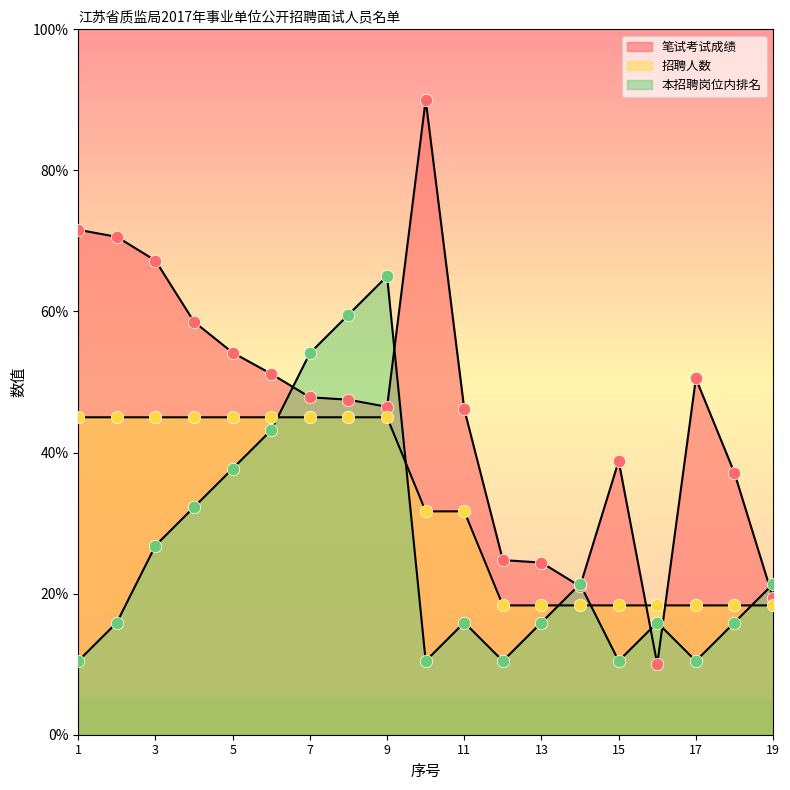

Which series reaches the minimum Y coordinate?

笔试考试成绩